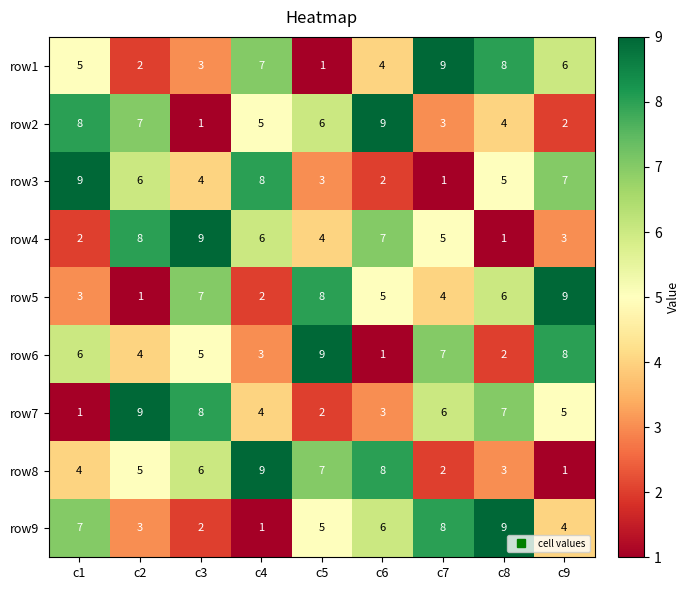

Count the row6 values in the range 3 to 7.

5